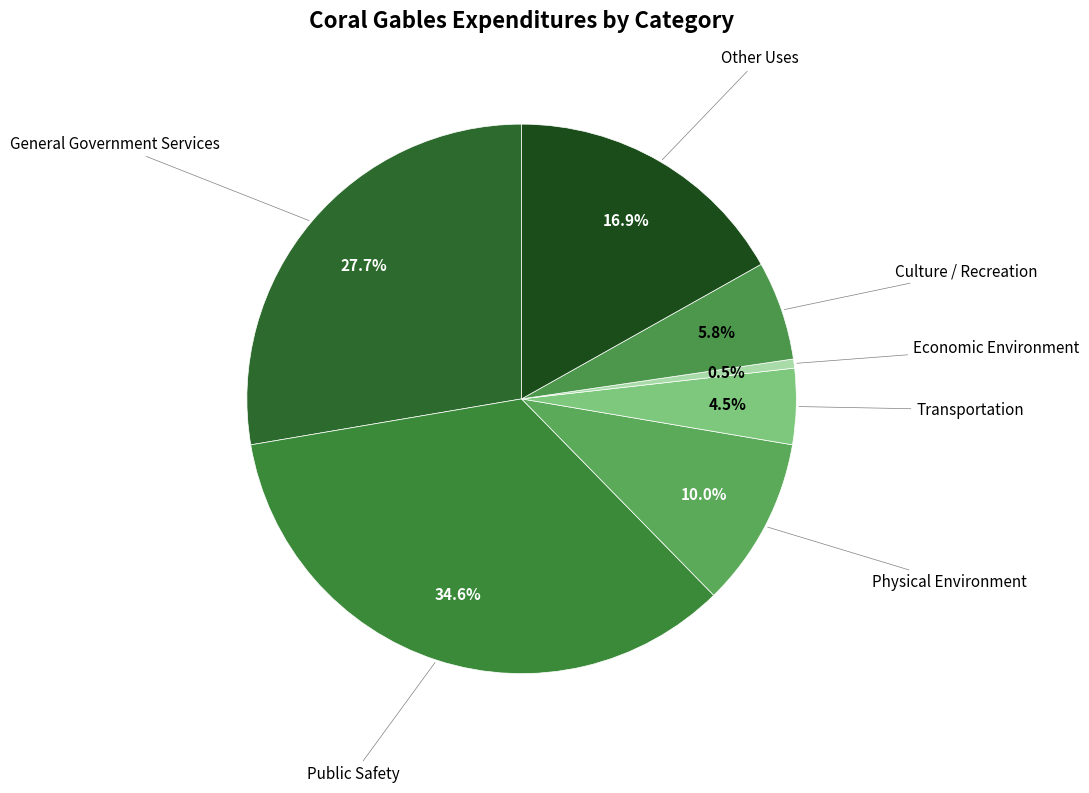

How many slices are in this pie chart?

7